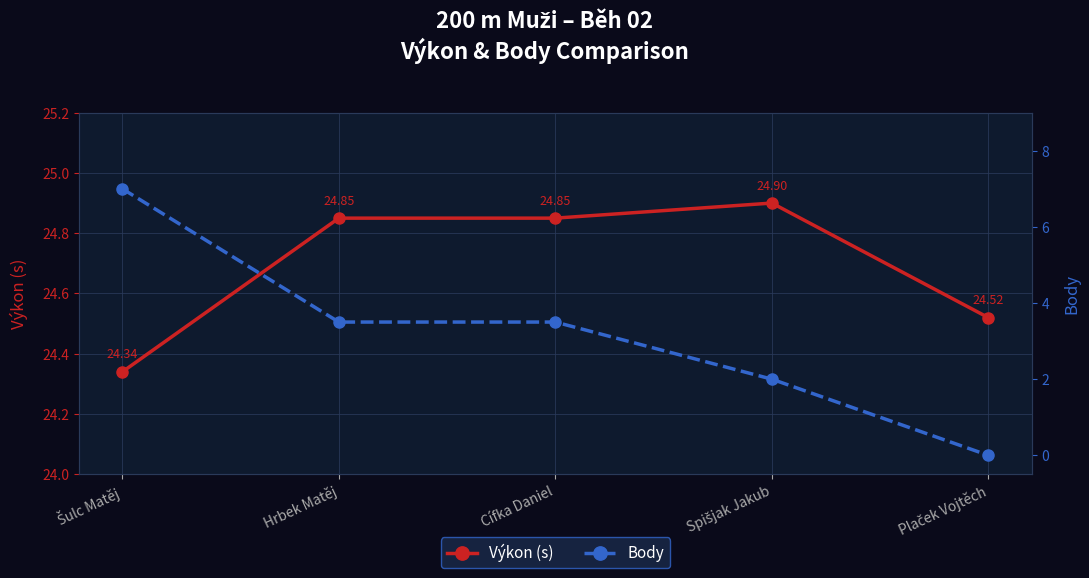

How many values in the Body series exceed 3?

3